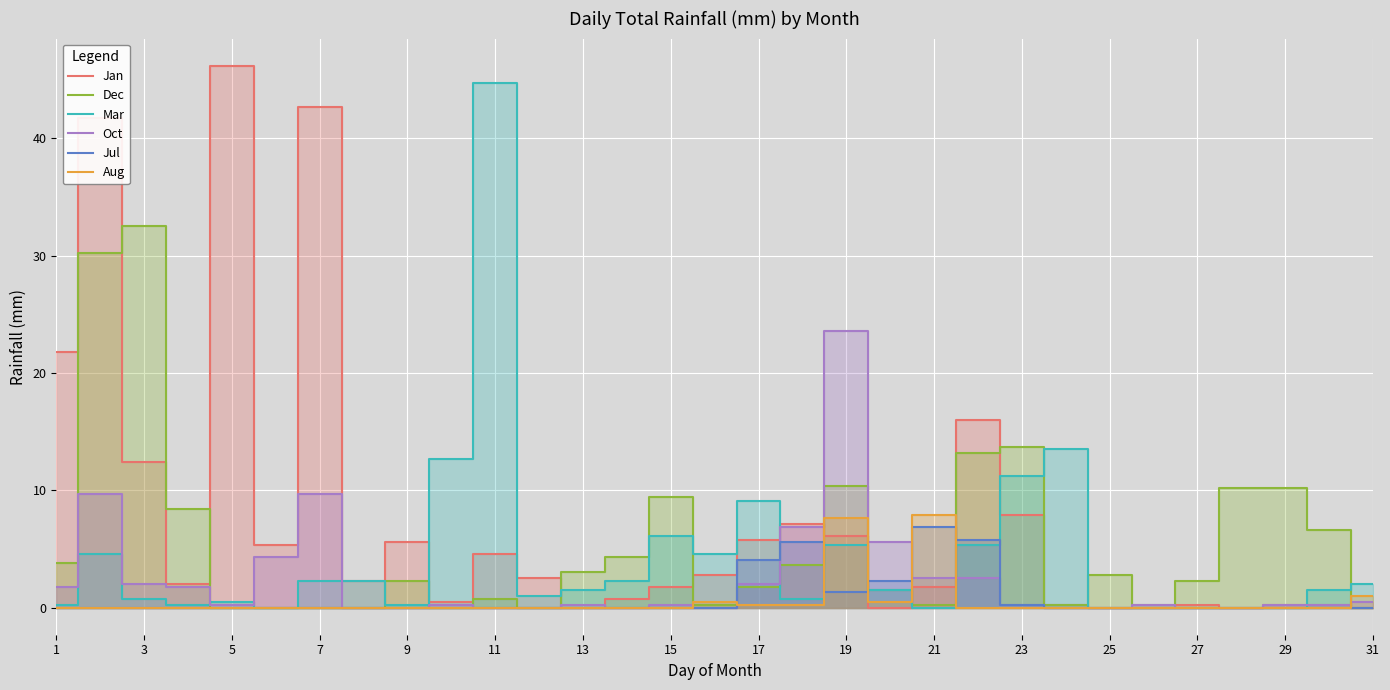

Count the number of data series in this chart.

6